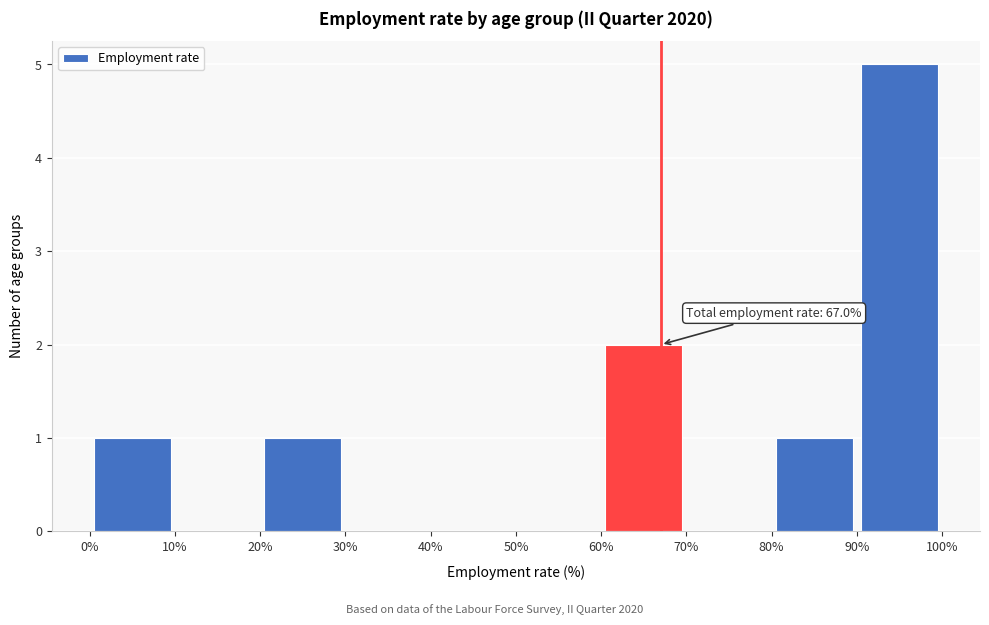

Over which range of the x-axis is the bar tallest?

90% to 100%